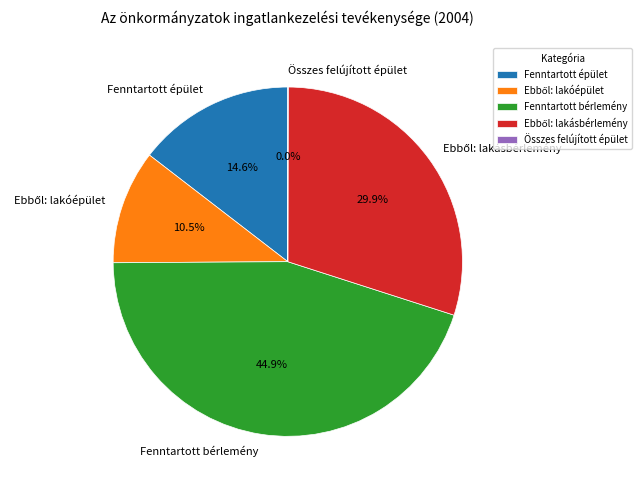

Which category has the biggest portion of the pie?

Fenntartott bérlemény